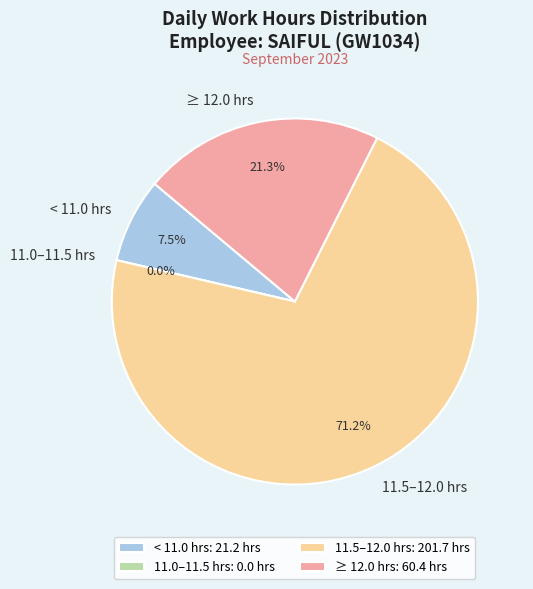

Does Day 12 account for over 50% of the chart?

No